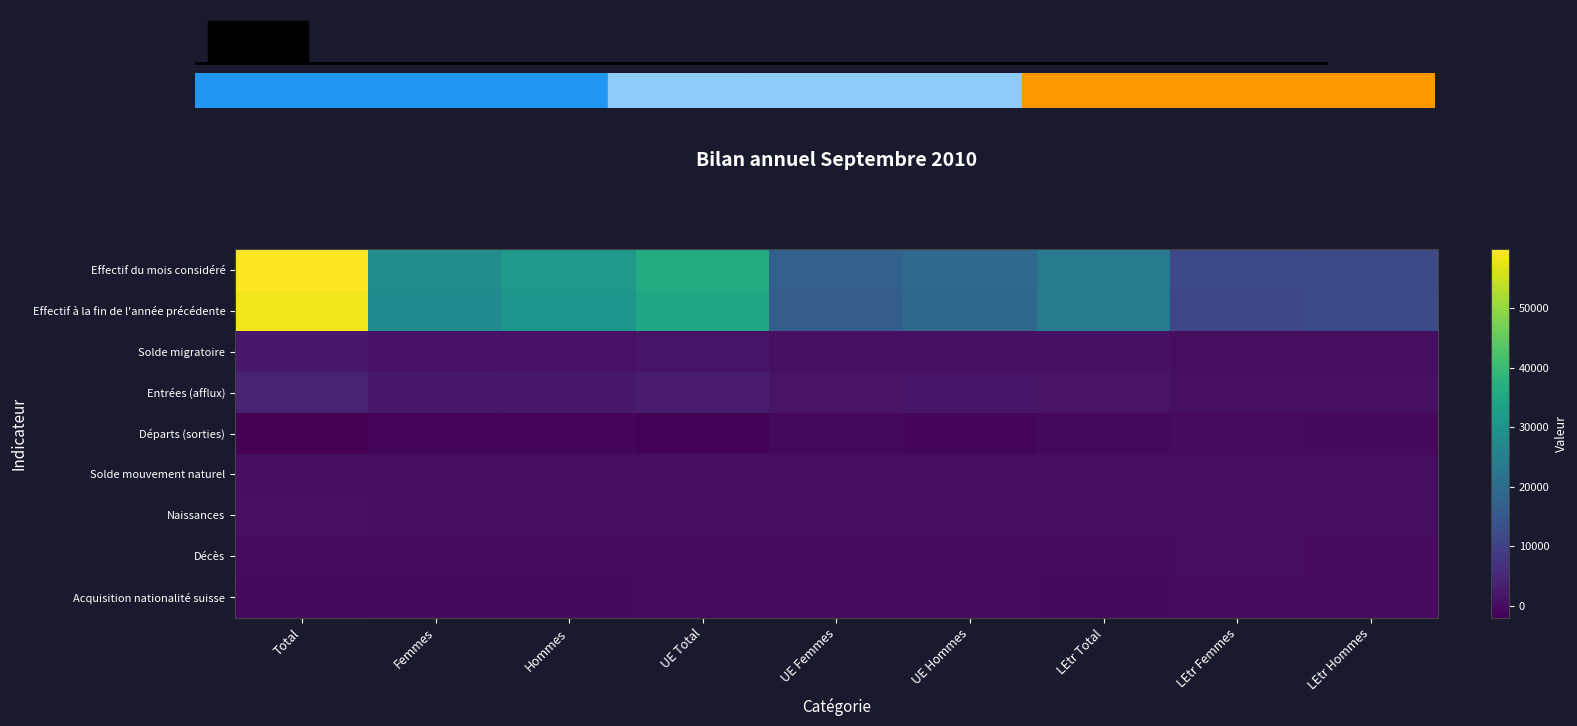

What is the sum of the Décès values at LEtr Total and UE Femmes?

-60